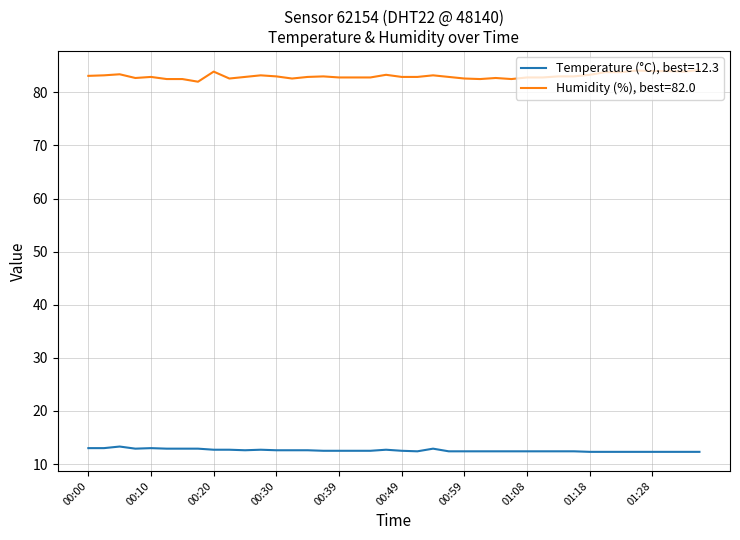

How many lines are shown in the chart?

2